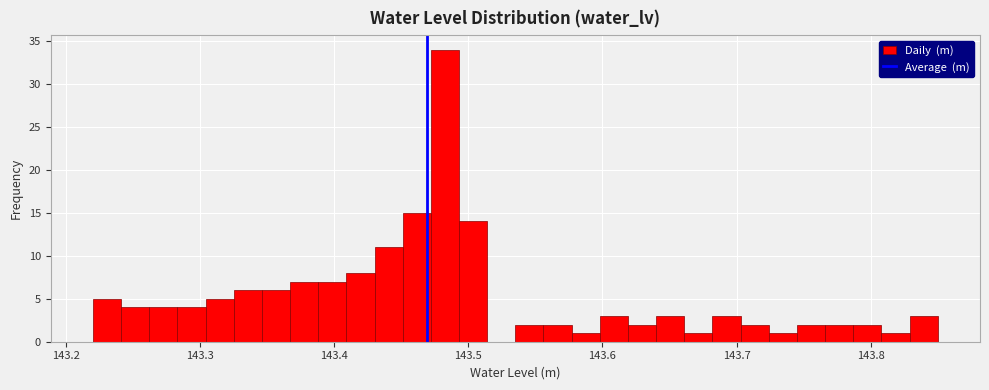

Around what value on the x-axis is the tallest bar? Give the approximate position of its centre, as read against the axis.

143.48